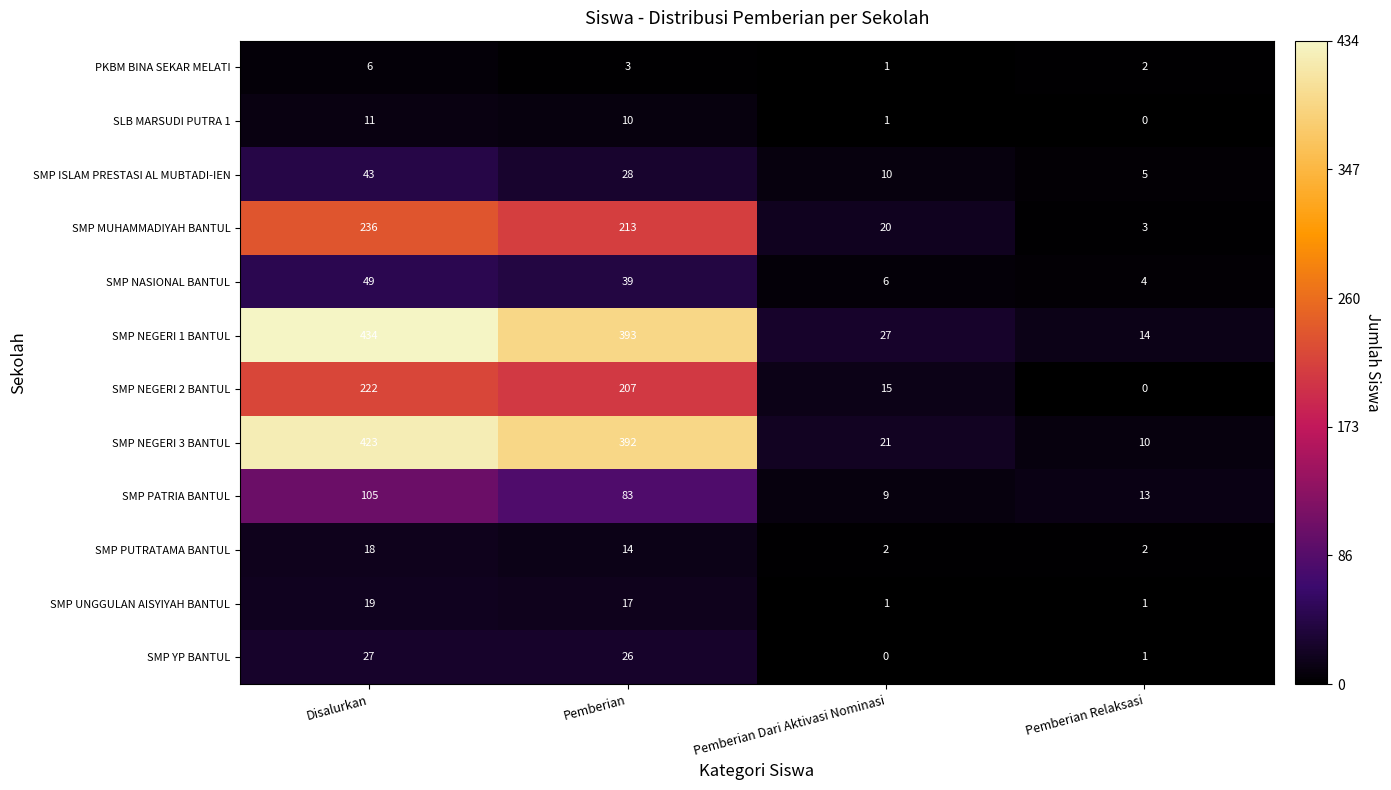

Is it true that SMP NEGERI 3 BANTUL equals 10 at Pemberian Relaksasi?

True